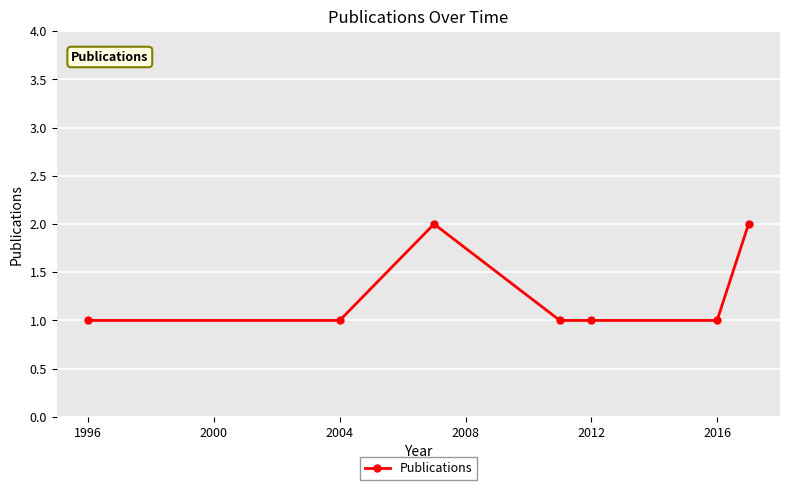

What is the smallest value displayed?

1